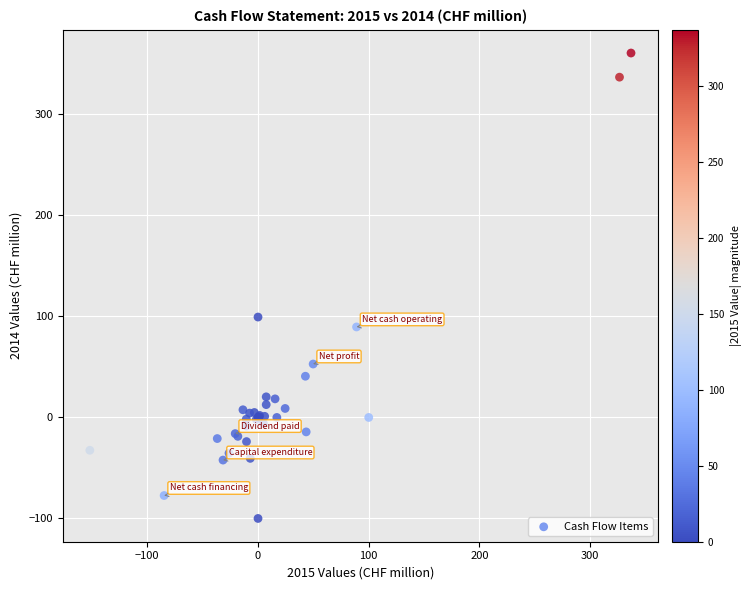

What Y value in the scatter plot is closest to 130?

99.4